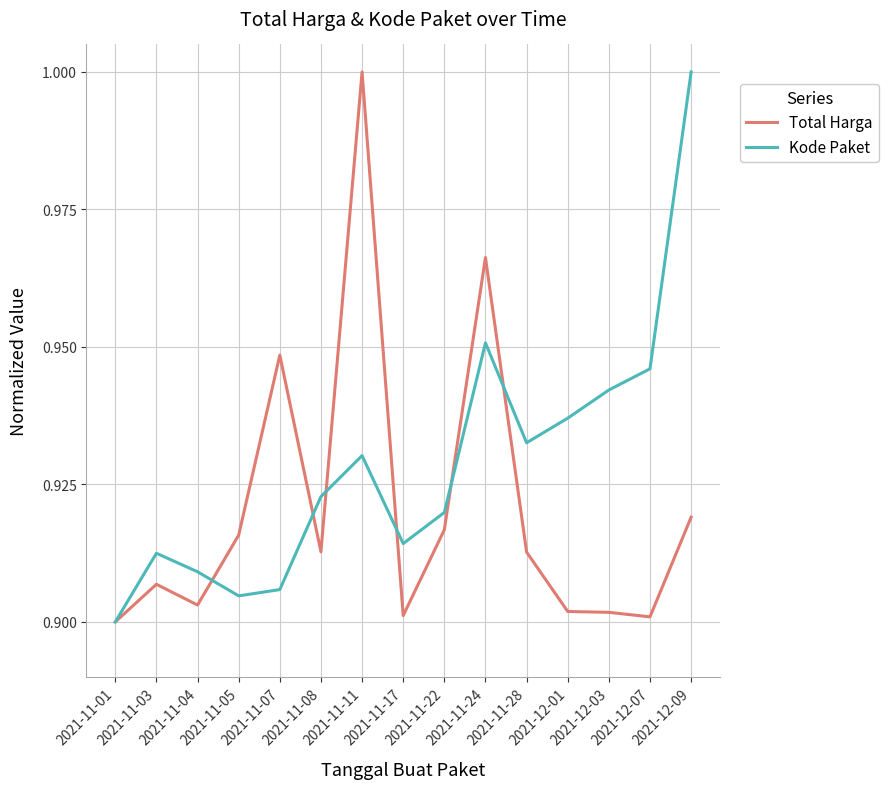

True or false: Total Harga has a value of 1.4 at 2021-12-07.

False